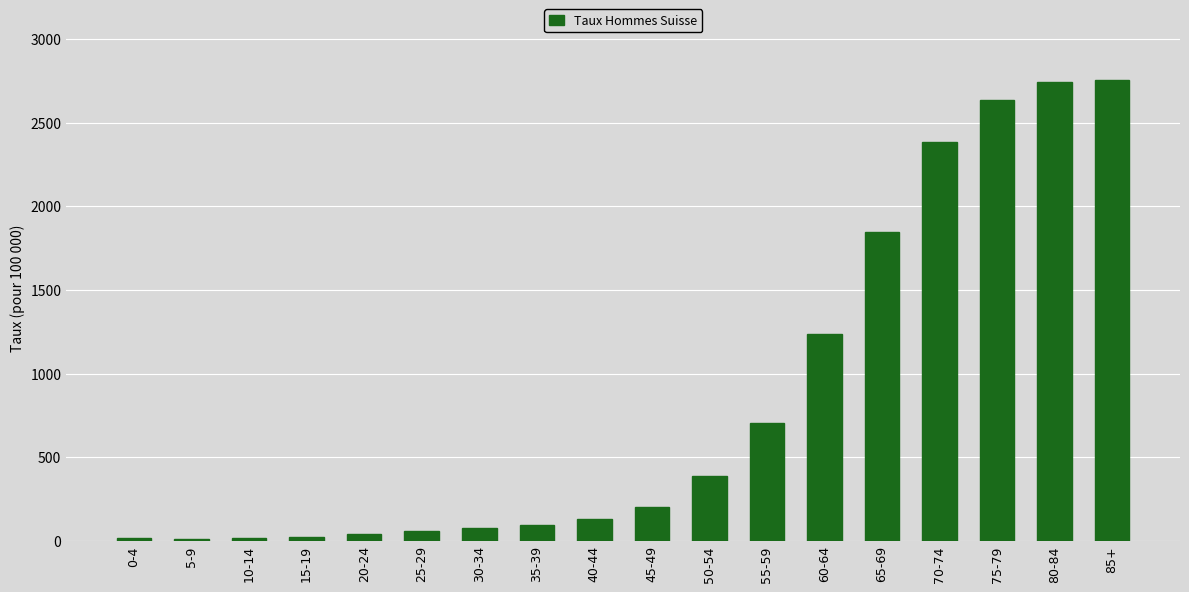

At which label is the value closest to 1384?

60-64